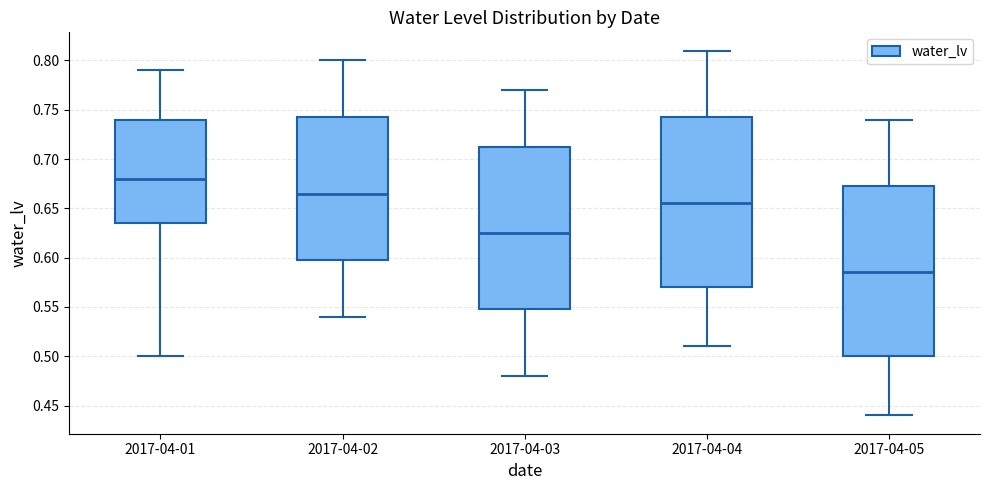

Where does the lower whisker of the box for 2017-04-02 end on the y-axis? The values are not printed on the chart, so give them approximately, as read against the axis.

0.540